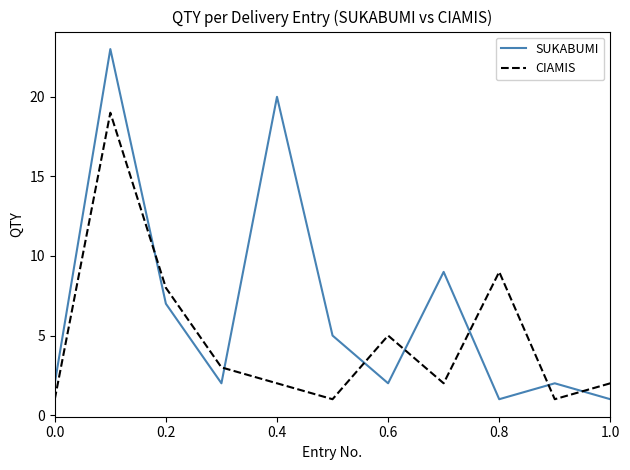

Which series has the largest total across all categories?

SUKABUMI